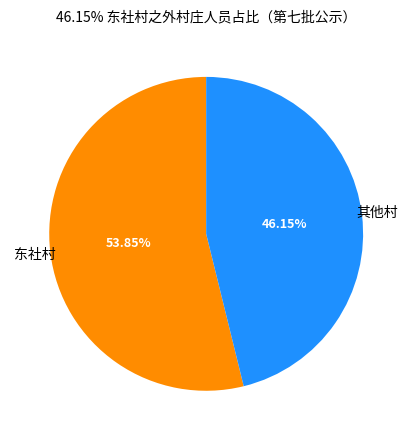

To the nearest percent, what is the average slice percentage?

50%